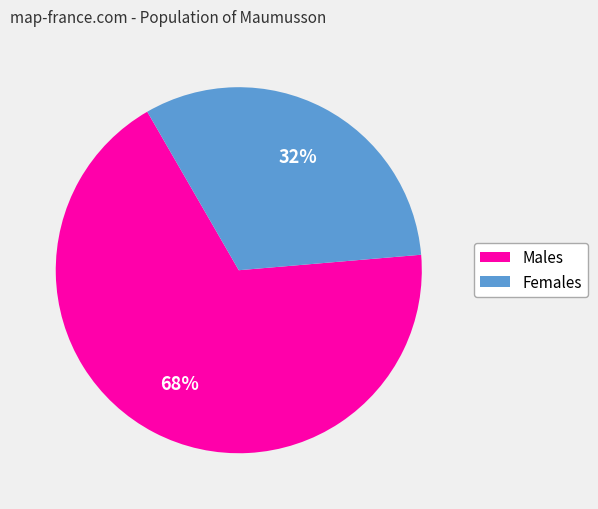

Is there a majority slice in this chart?

Yes